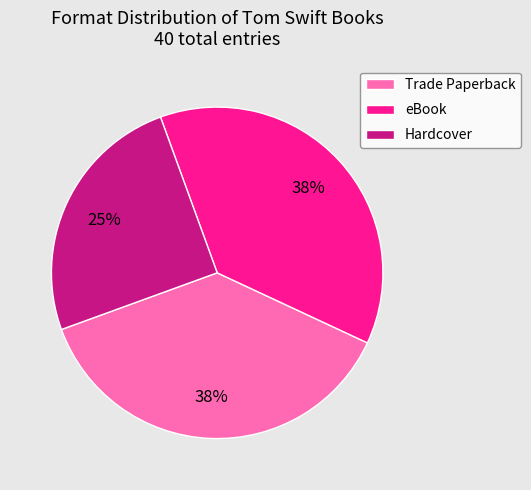

Is the sum of Hardcover and Trade Paperback greater than half?

Yes